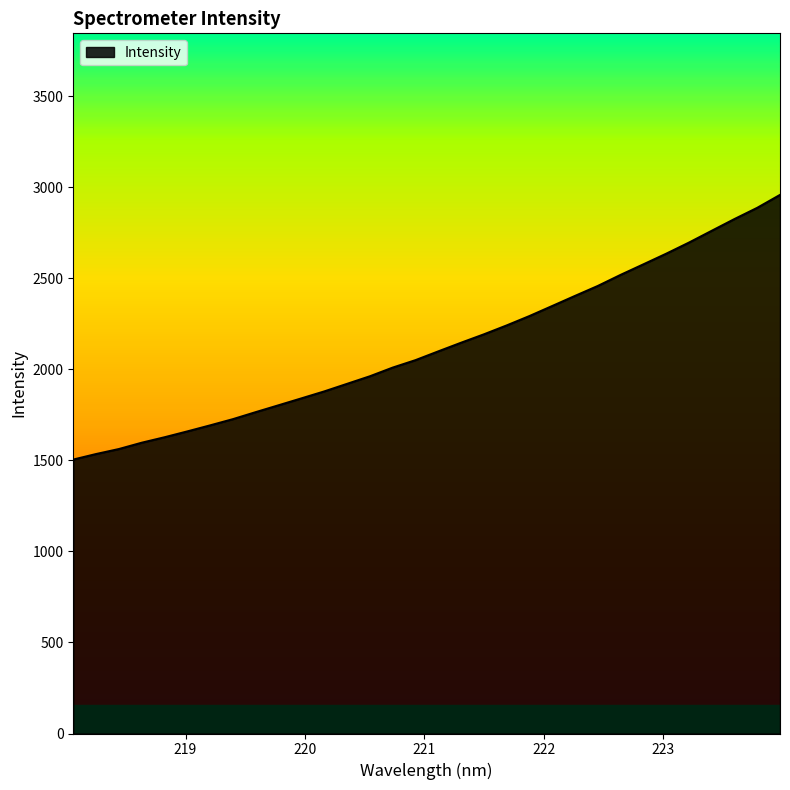

What is the greatest value displayed?

2959.1